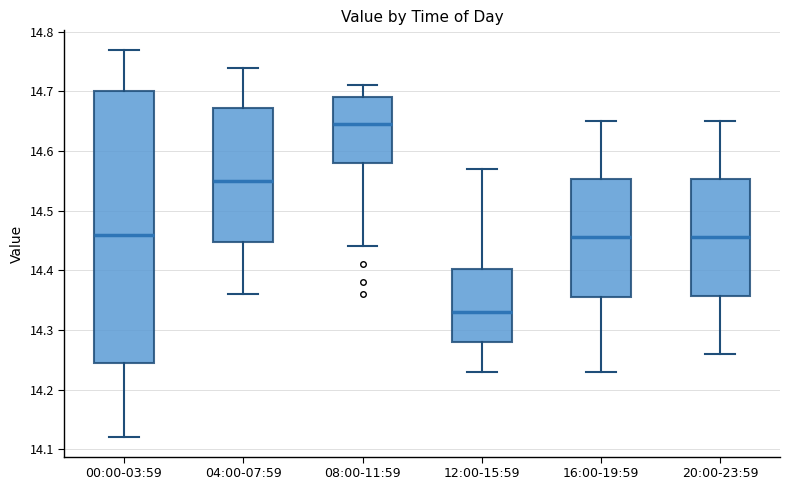

Reading left to right, read every box against the y-axis: the position of its median line, the range the box covers, and the ends of its whiskers. The values are not printed on the chart, so give them approximately, as read against the axis.

00:00-03:59: median 14.46, box 14.25 to 14.70, whiskers 14.12 to 14.77
04:00-07:59: median 14.55, box 14.45 to 14.67, whiskers 14.36 to 14.74
08:00-11:59: median 14.65, box 14.58 to 14.69, whiskers 14.44 to 14.71
12:00-15:59: median 14.33, box 14.28 to 14.40, whiskers 14.23 to 14.57
16:00-19:59: median 14.46, box 14.36 to 14.55, whiskers 14.23 to 14.65
20:00-23:59: median 14.46, box 14.36 to 14.55, whiskers 14.26 to 14.65